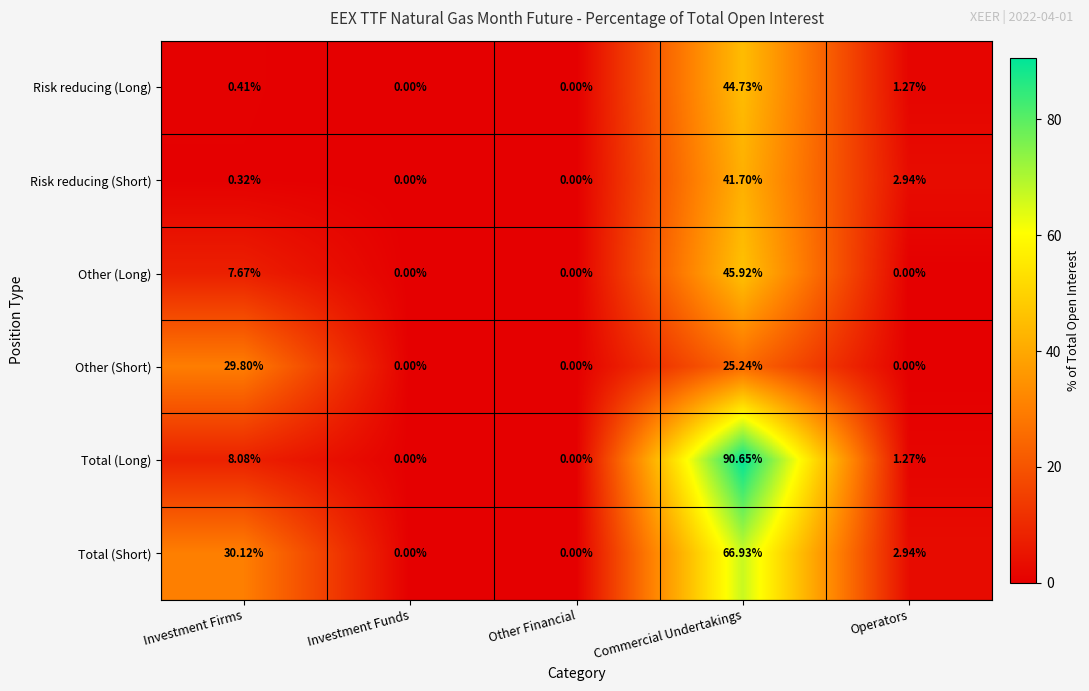

How many series are shown in this chart?

6